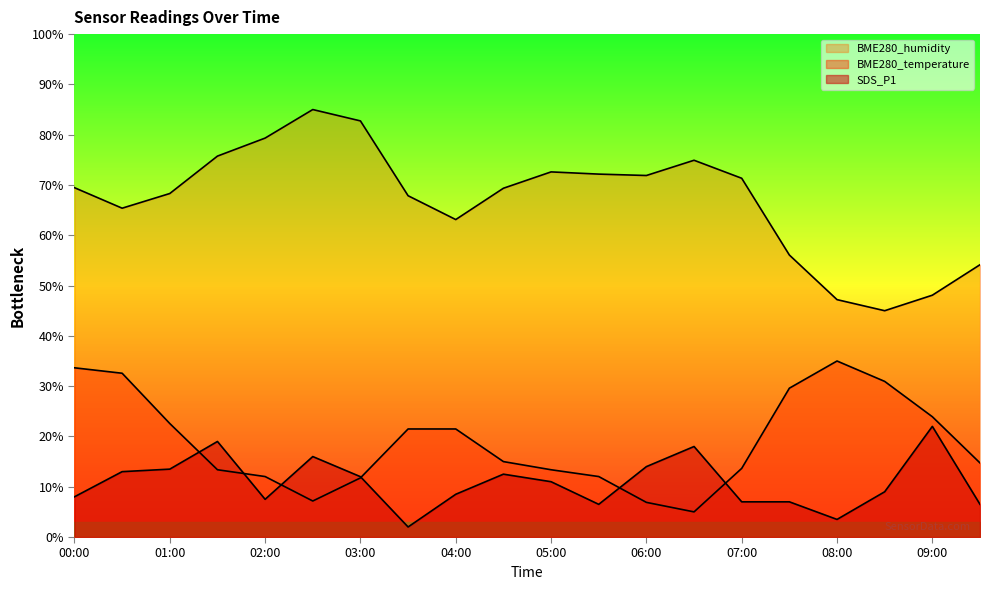

Which series ends up on top after the final intersection of BME280_temperature and SDS_P1?

BME280_temperature